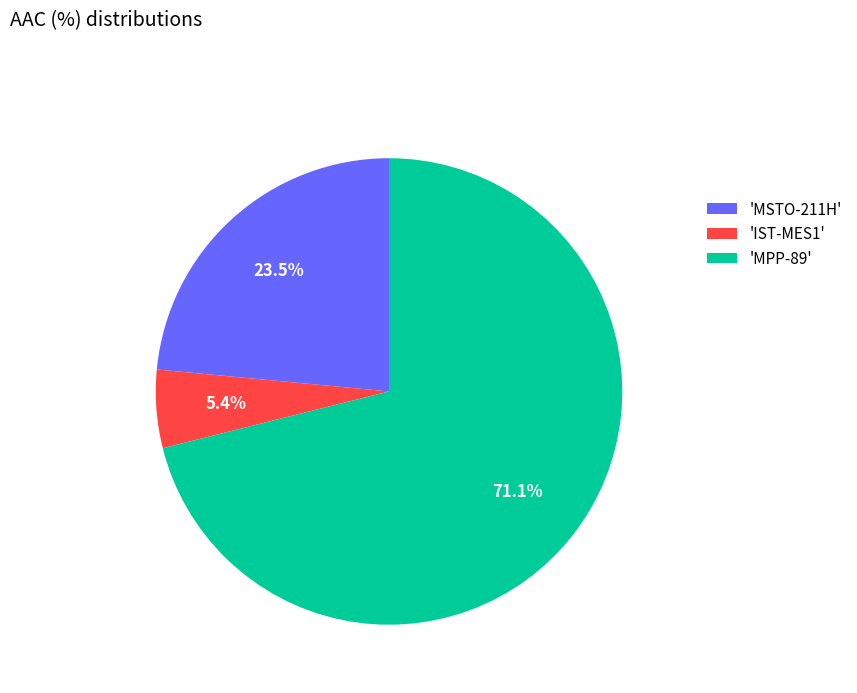

Which category has the smallest portion of the pie?

'IST-MES1'